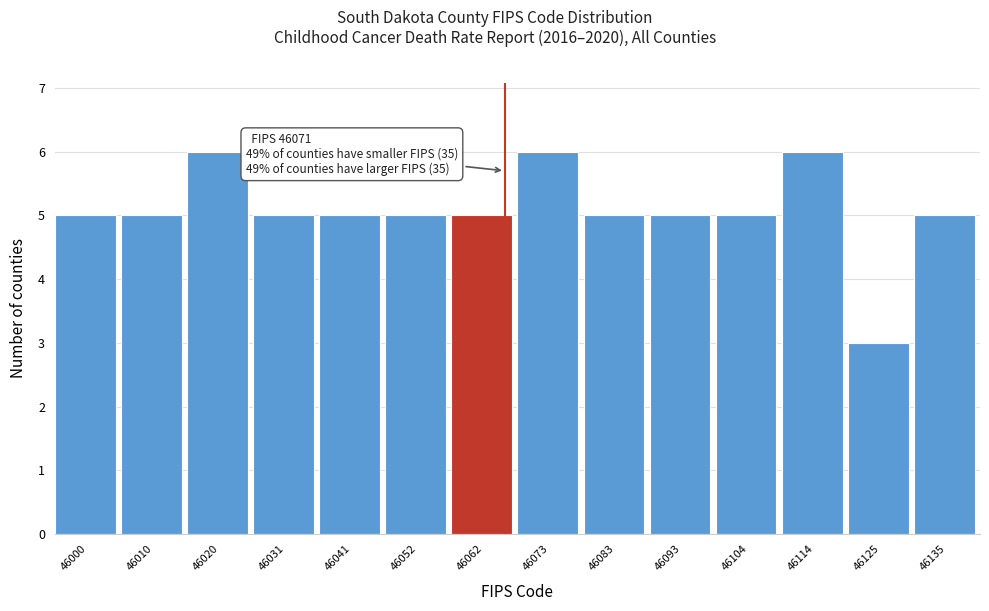

Reading left to right, extract all data points from this chart.

46000=5	46010=5	46020=6	46031=5	46041=5	46052=5	46062=5	46073=6	46083=5	46093=5	46104=5	46114=6	46125=3	46135=5